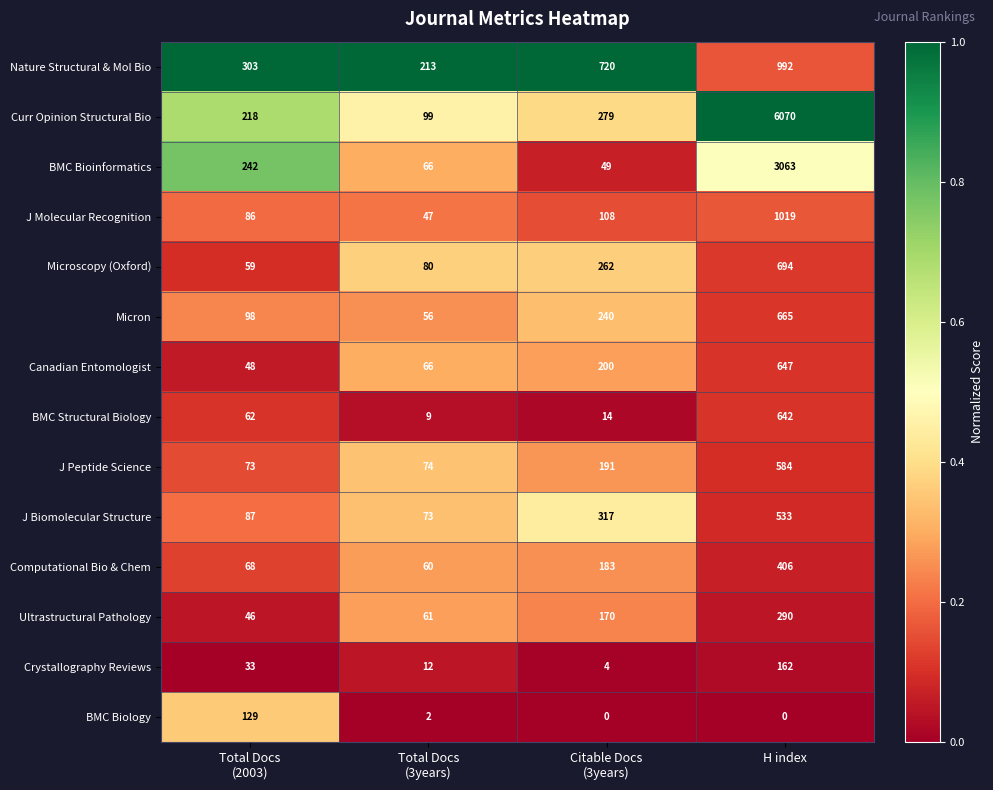

True or false: Computational Bio & Chem has a value of 406 at H index.

True